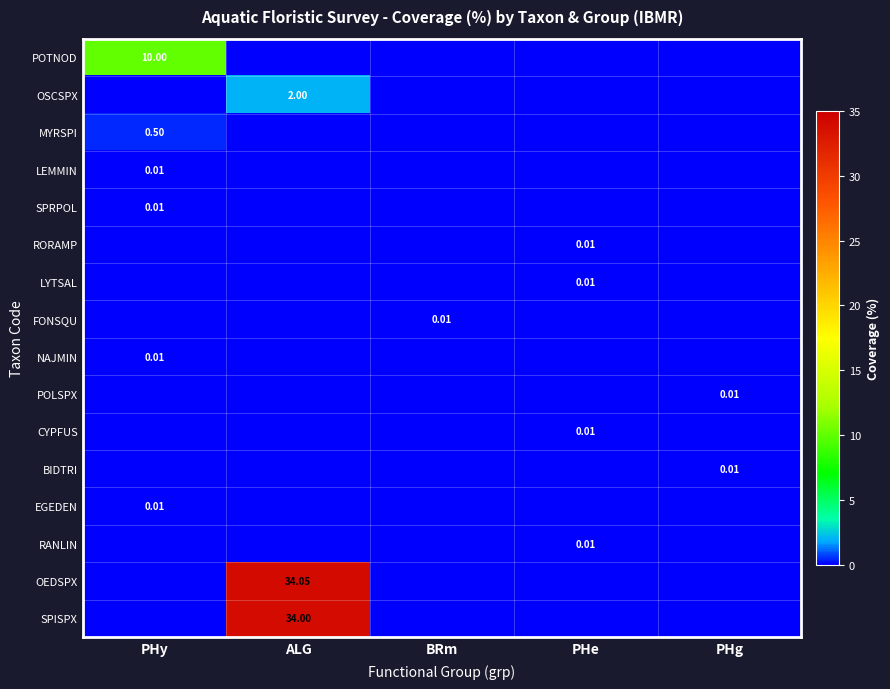

How many distinct data groups are displayed?

16